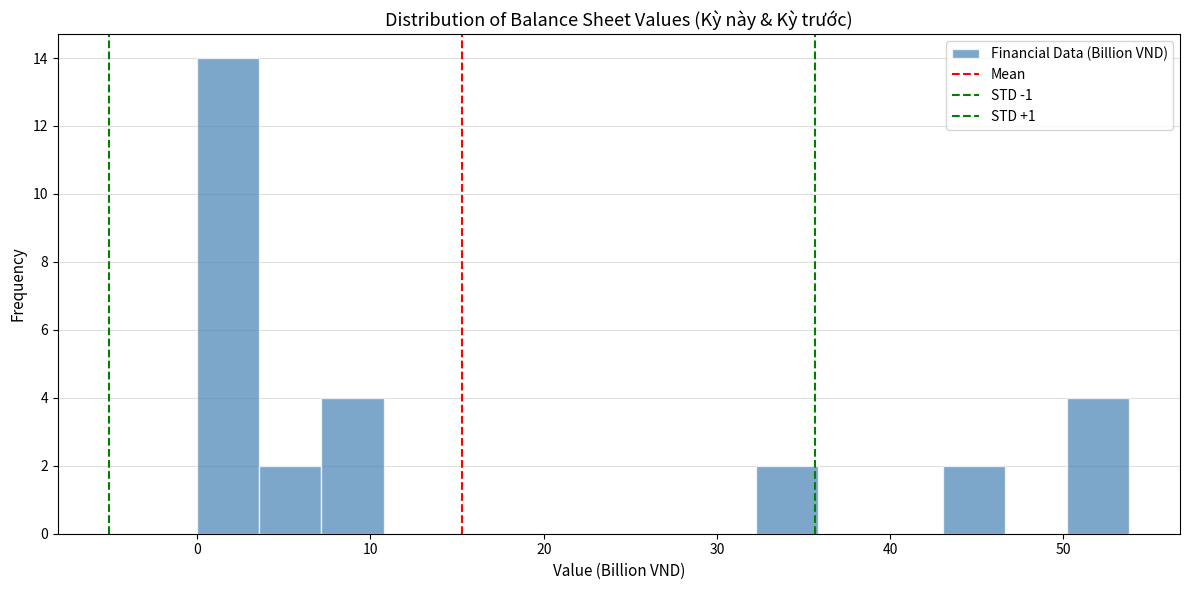

Around what value on the x-axis is the tallest bar? Give the approximate position of its centre, as read against the axis.

2